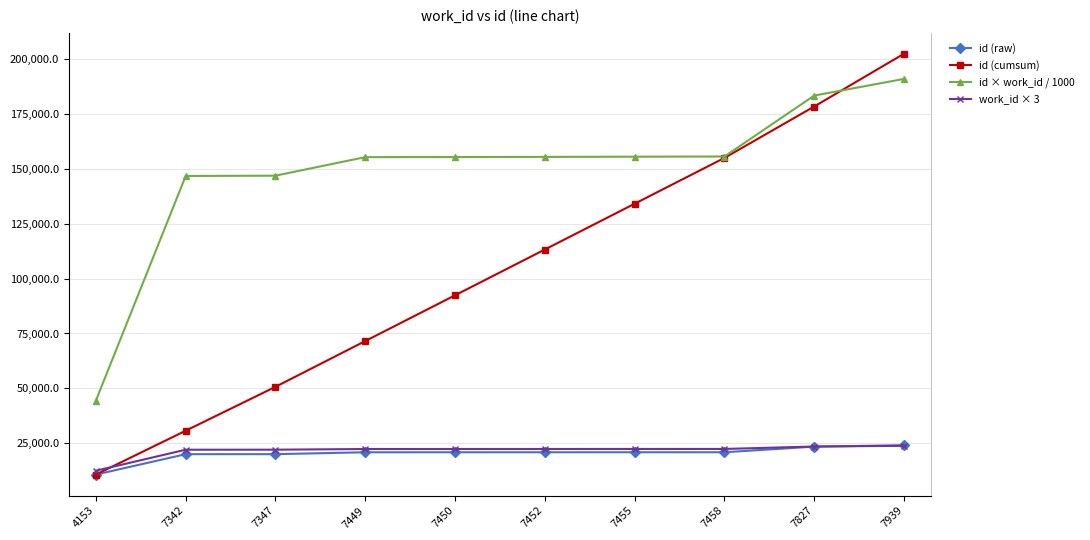

Which series changed the most between 7450 and 7455?

id (cumsum)